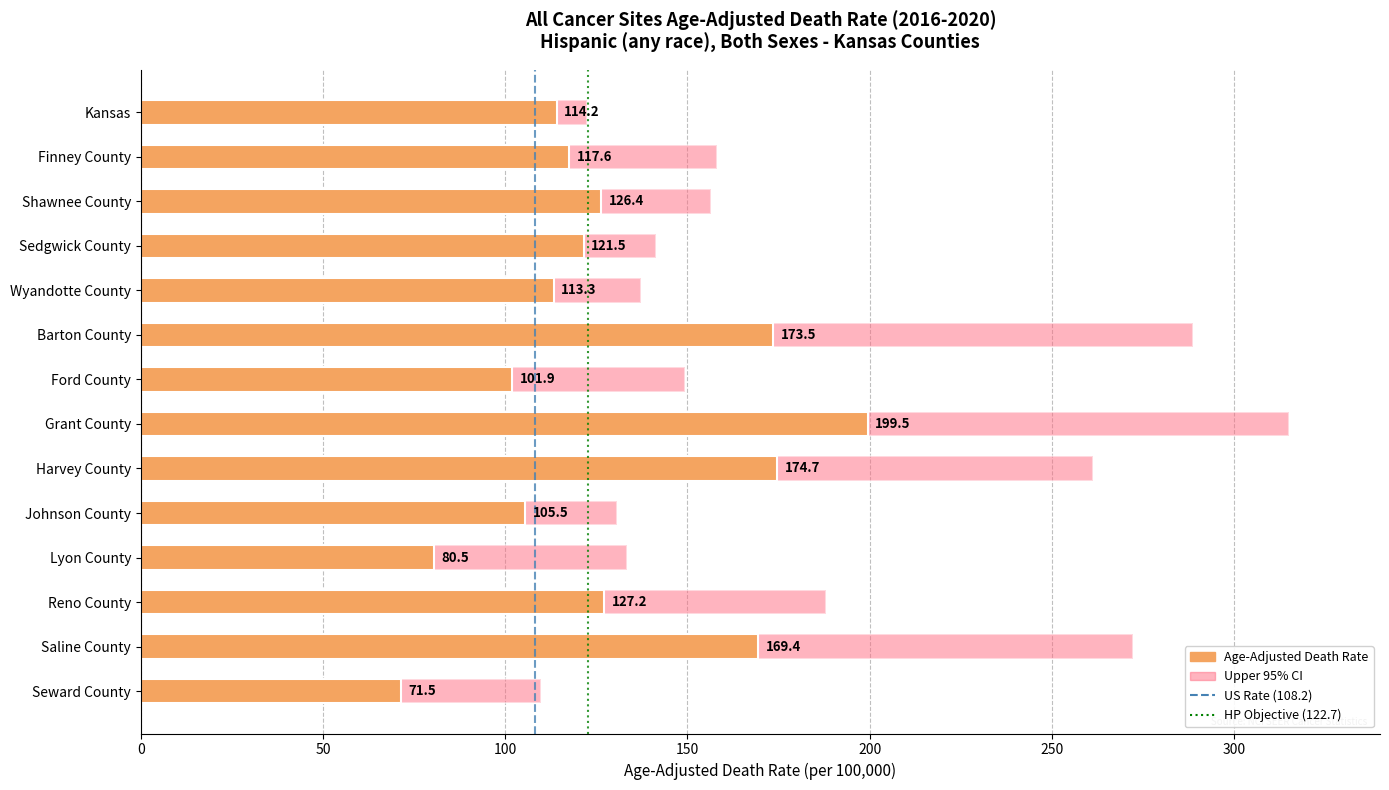

Which label corresponds to the smallest value in the chart?

Seward County